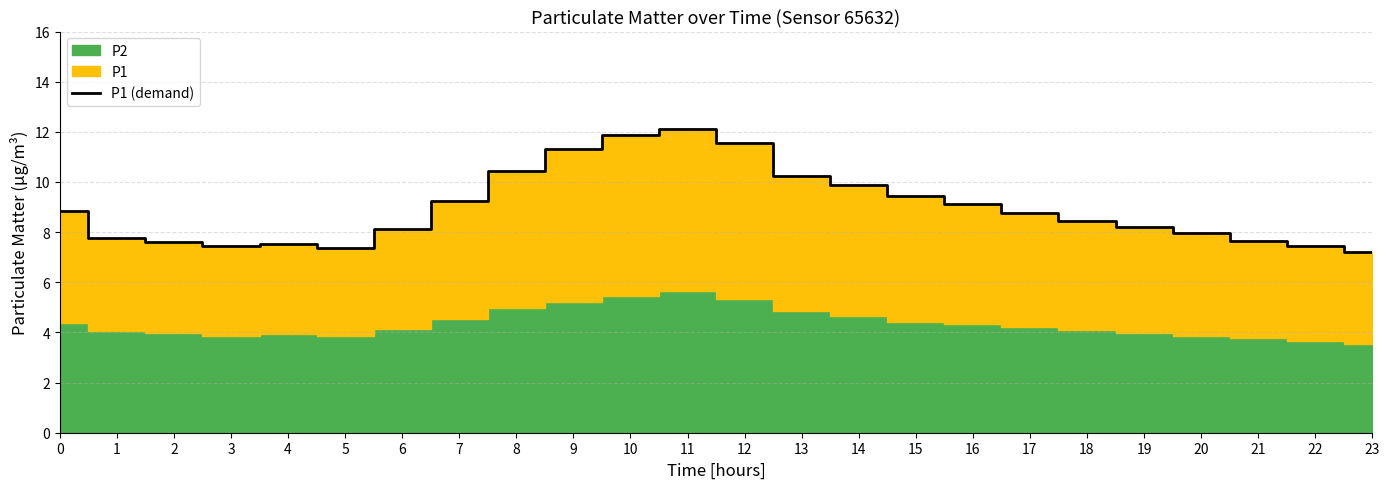

At which category does the data reach its first local valley?

3